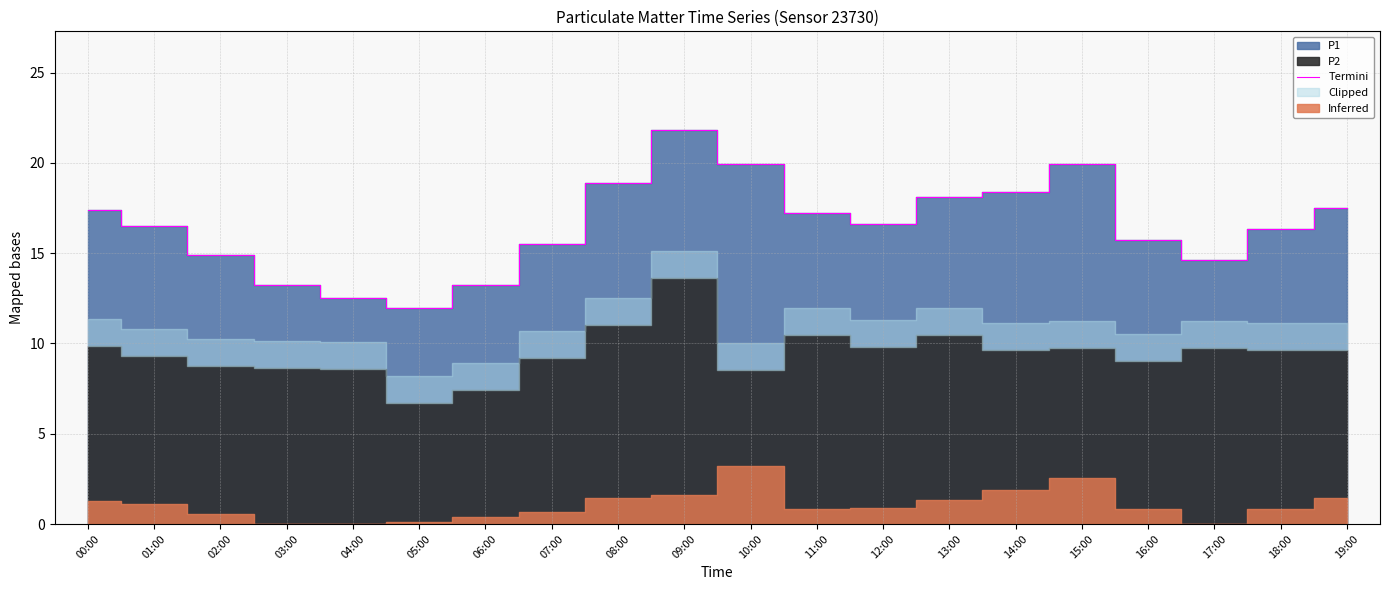

List the labels in order of value, largest first.

09:00, 10:00, 15:00, 08:00, 14:00, 13:00, 19:00, 00:00, 11:00, 12:00, 01:00, 18:00, 16:00, 07:00, 02:00, 17:00, 03:00, 06:00, 04:00, 05:00